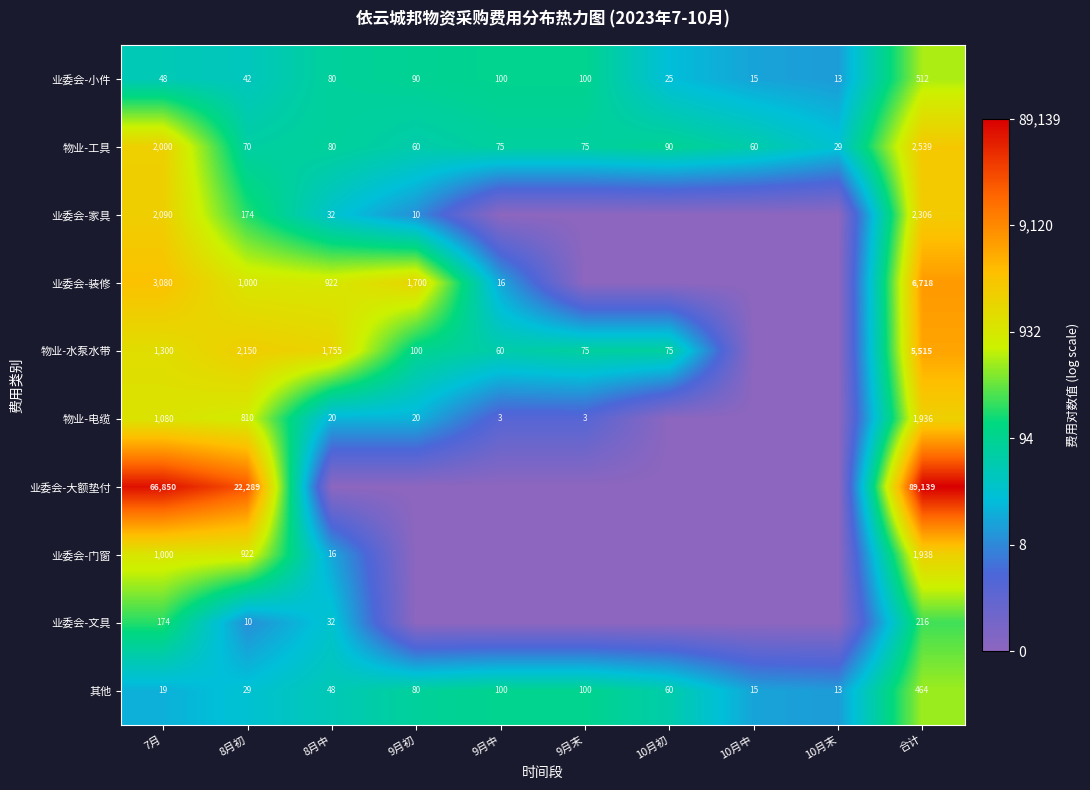

How many series are shown in this chart?

10